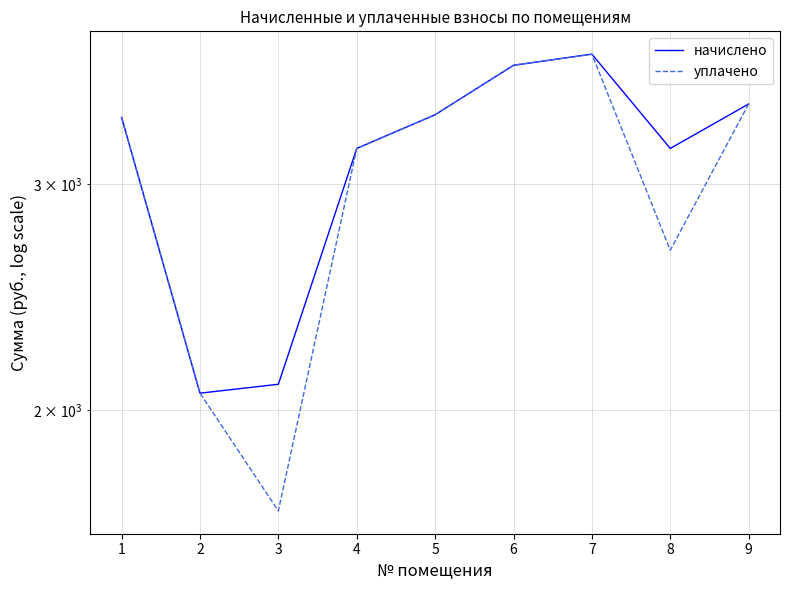

What is the value of the начислено point at the 5th from the left?

3394.8